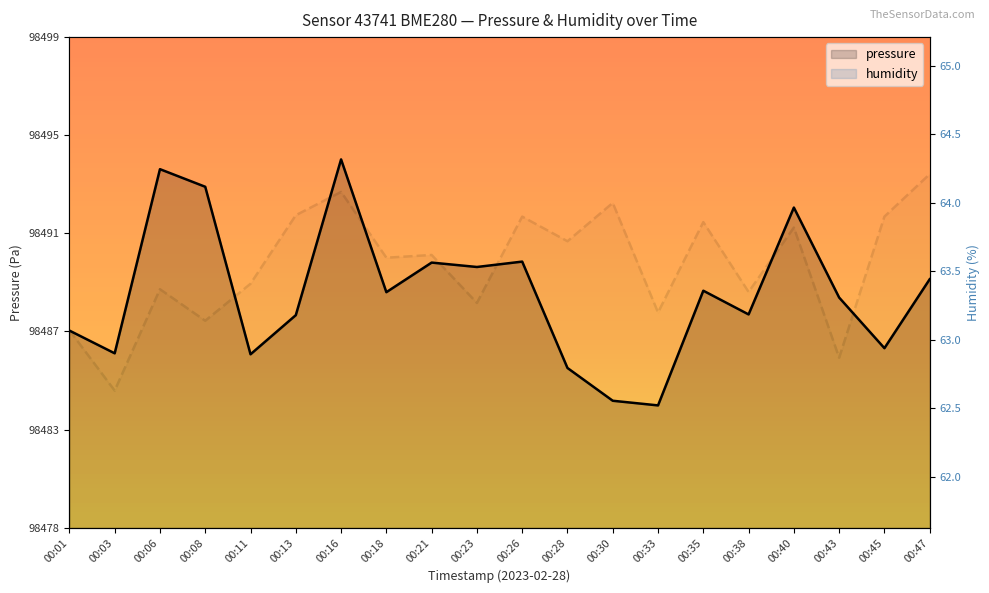

What is the difference between the humidity values at 00:16 and 00:21?

0.5